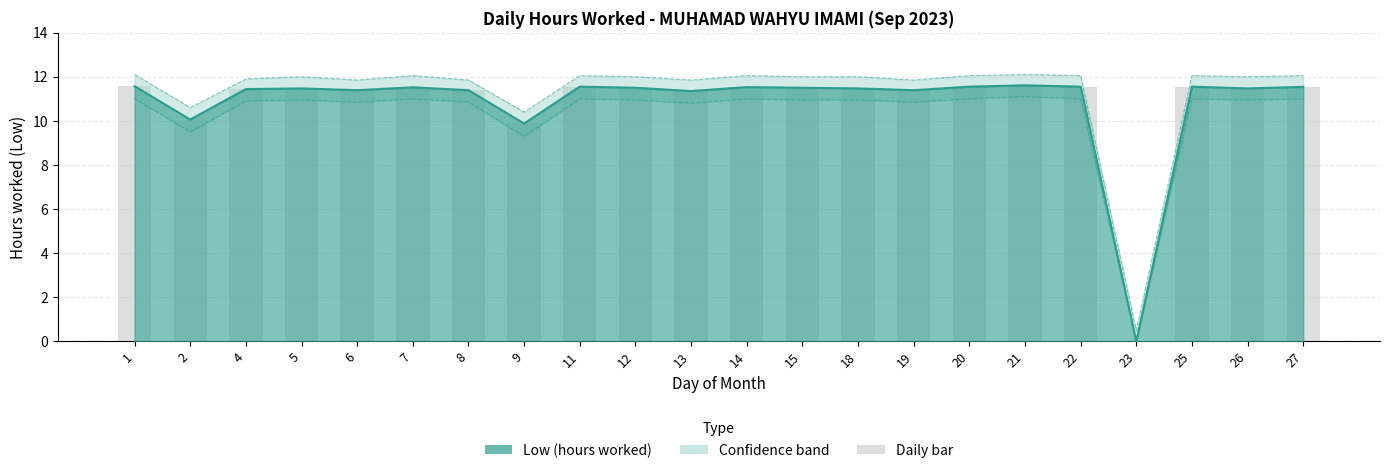

What is the value of the Low upper band bar at the 14th from the left?

12.0